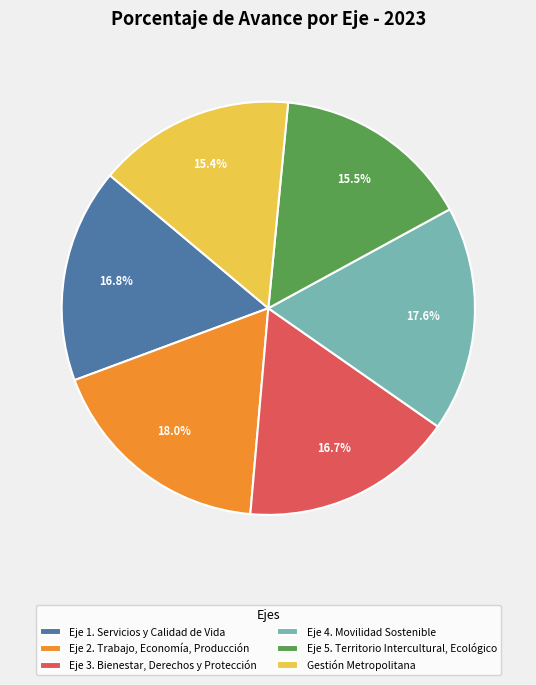

What is the ratio of the value at Eje 3. Bienestar, Derechos y Protección to the value at Eje 2. Trabajo, Economía, Producción?

0.9